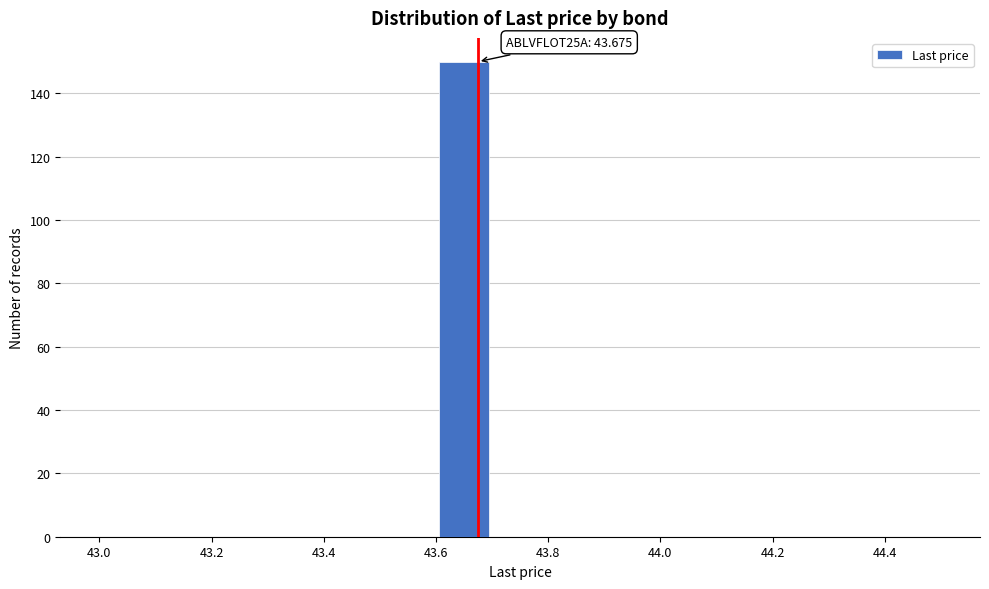

Over which range of the x-axis is the bar tallest?

43.6 to 43.7